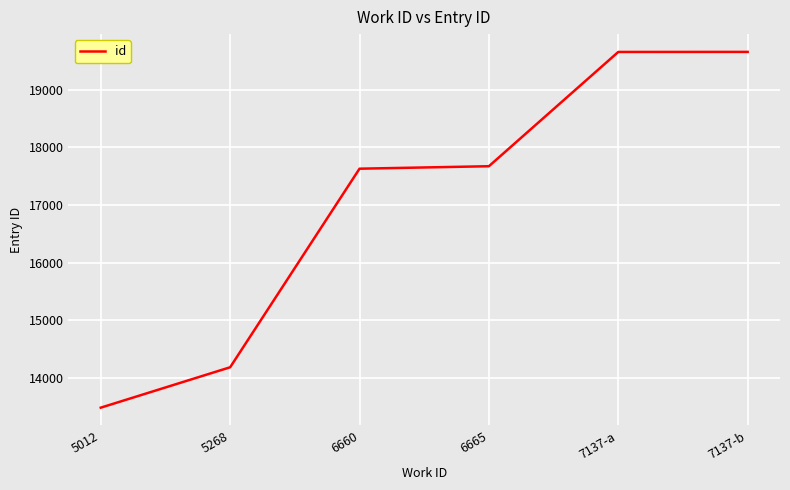

Count the number of categories in the chart.

6